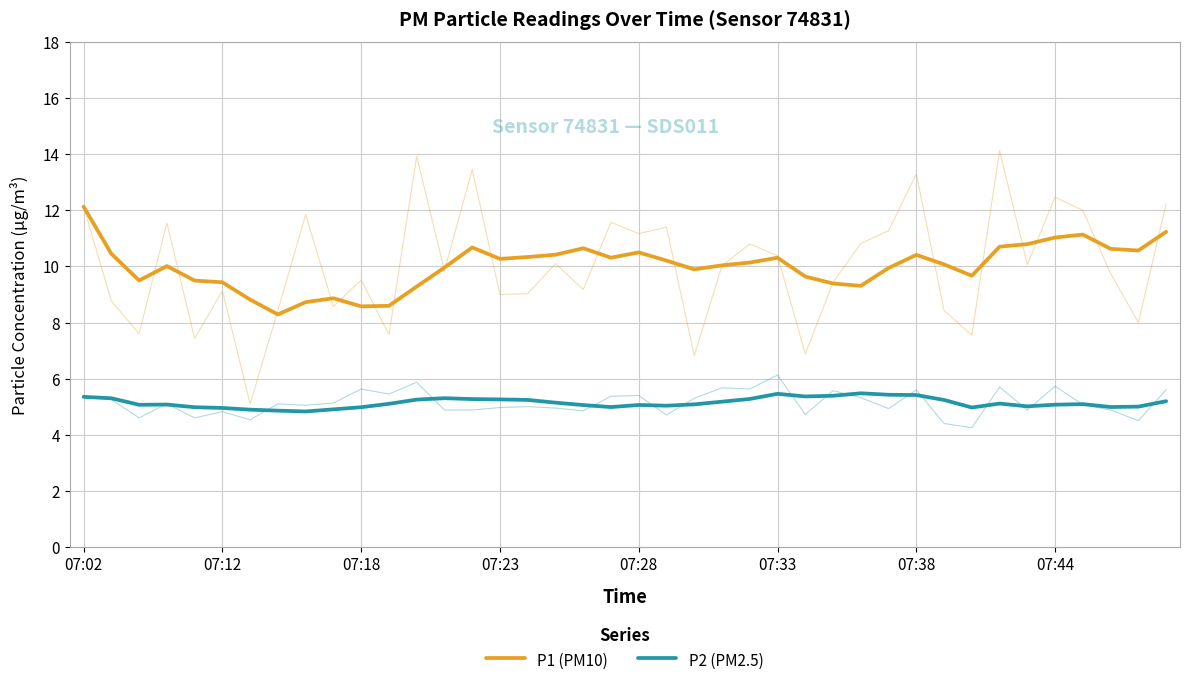

What is the difference between the maximum and minimum values in the P1 (PM10) series?

3.8